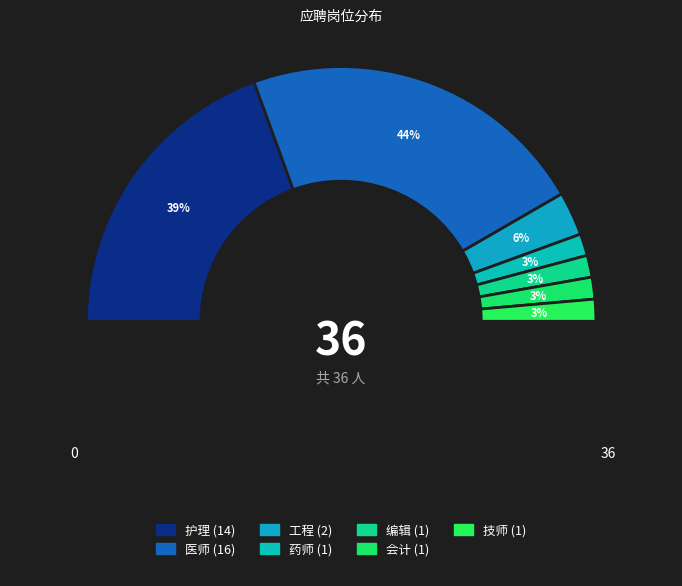

What is the change in value from 医师 to 药师?

-15